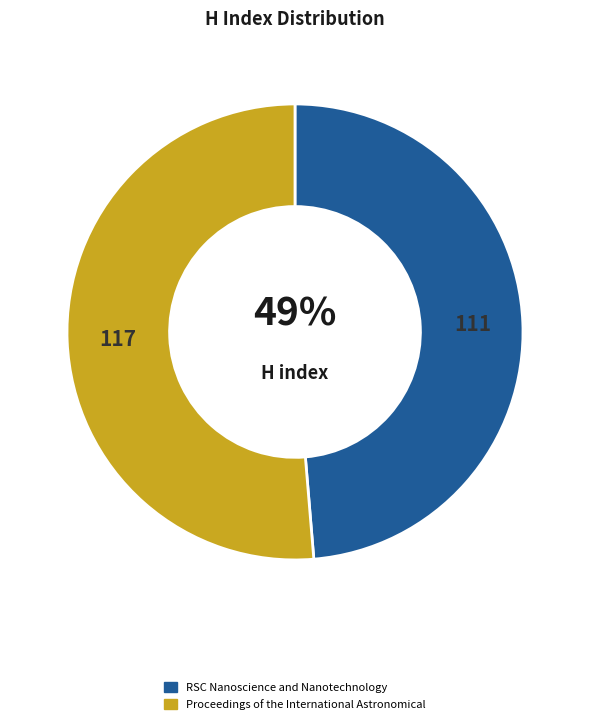

Is it true that RSC Nanoscience and Nanotechnology is 42% of the pie?

False